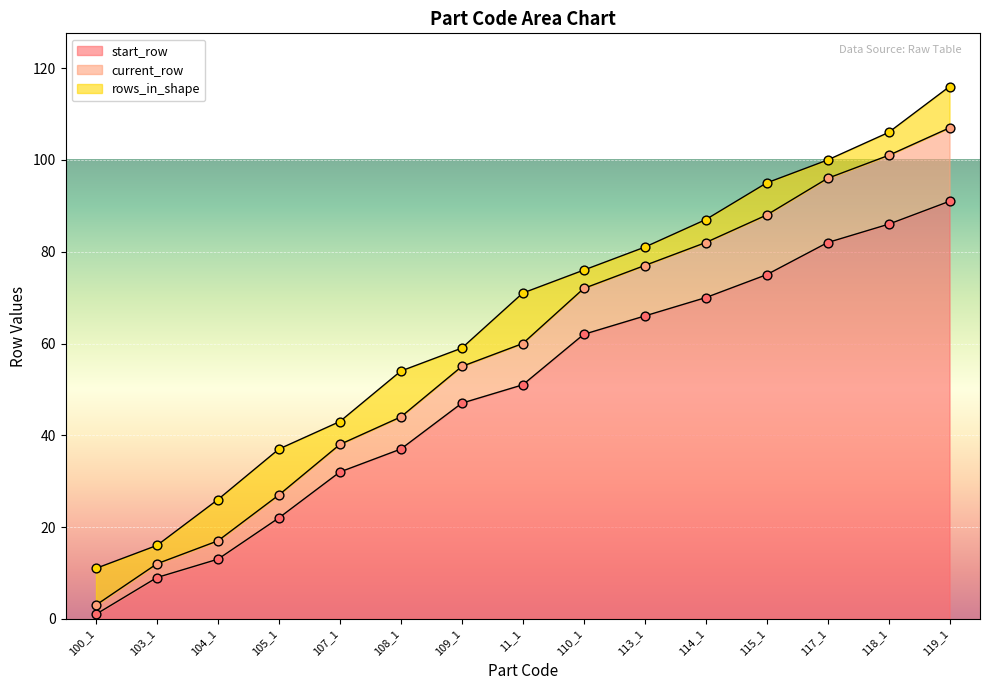

Which series contains the lowest Y value?

start_row